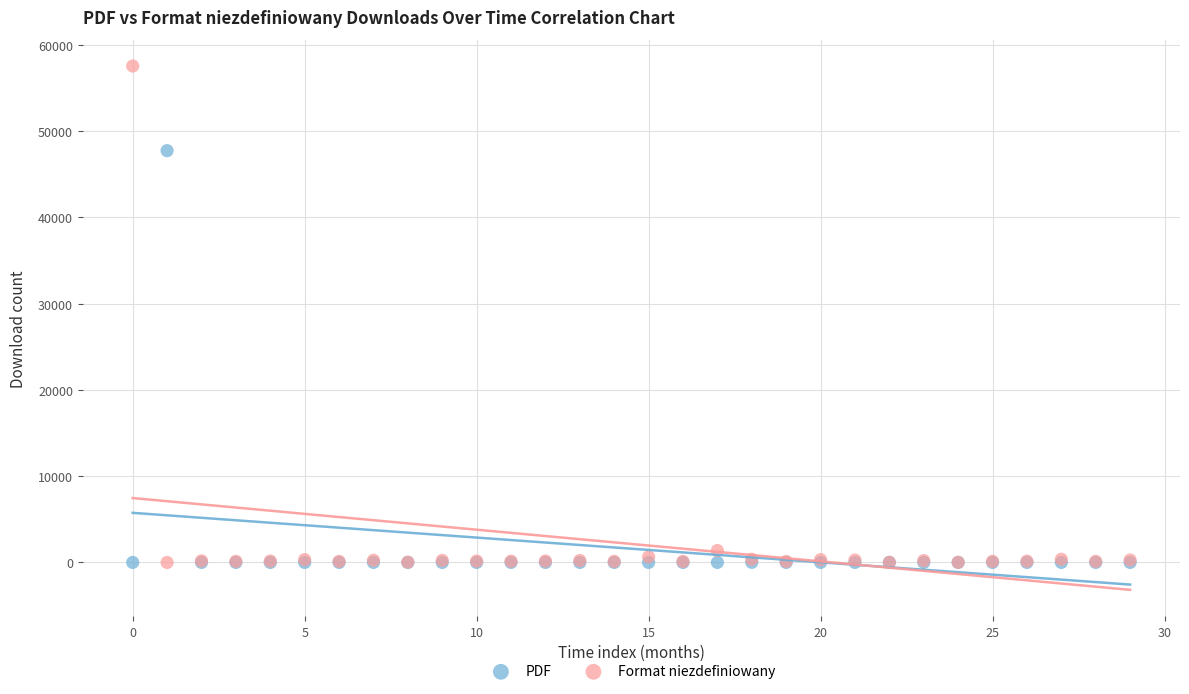

Which series has the largest Y range (max minus min)?

Format niezdefiniowany